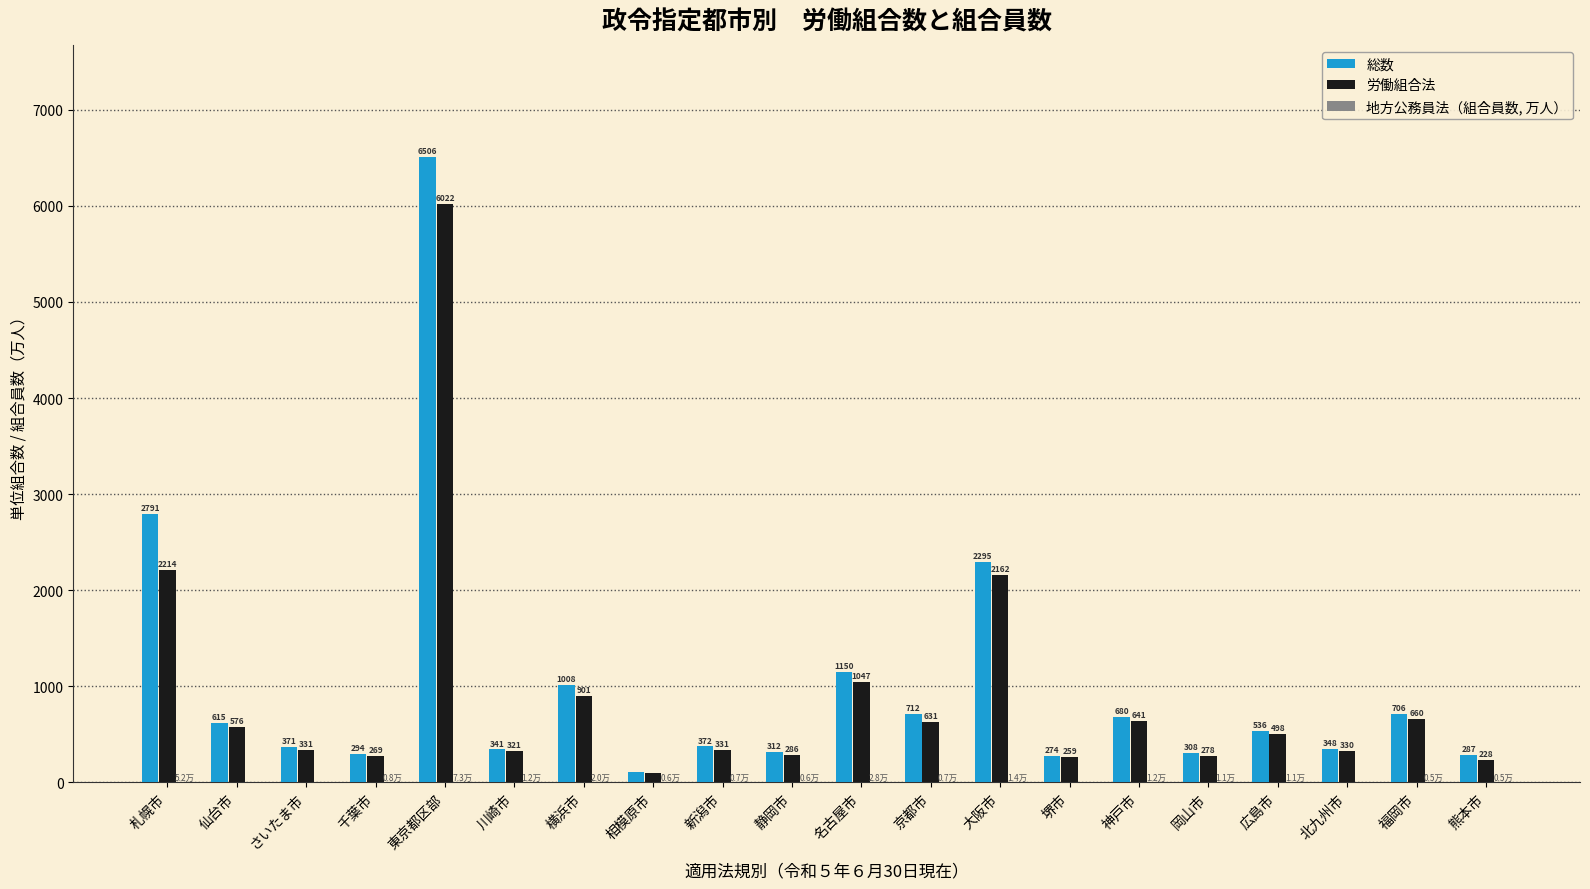

What is the greatest value displayed?

6506.0